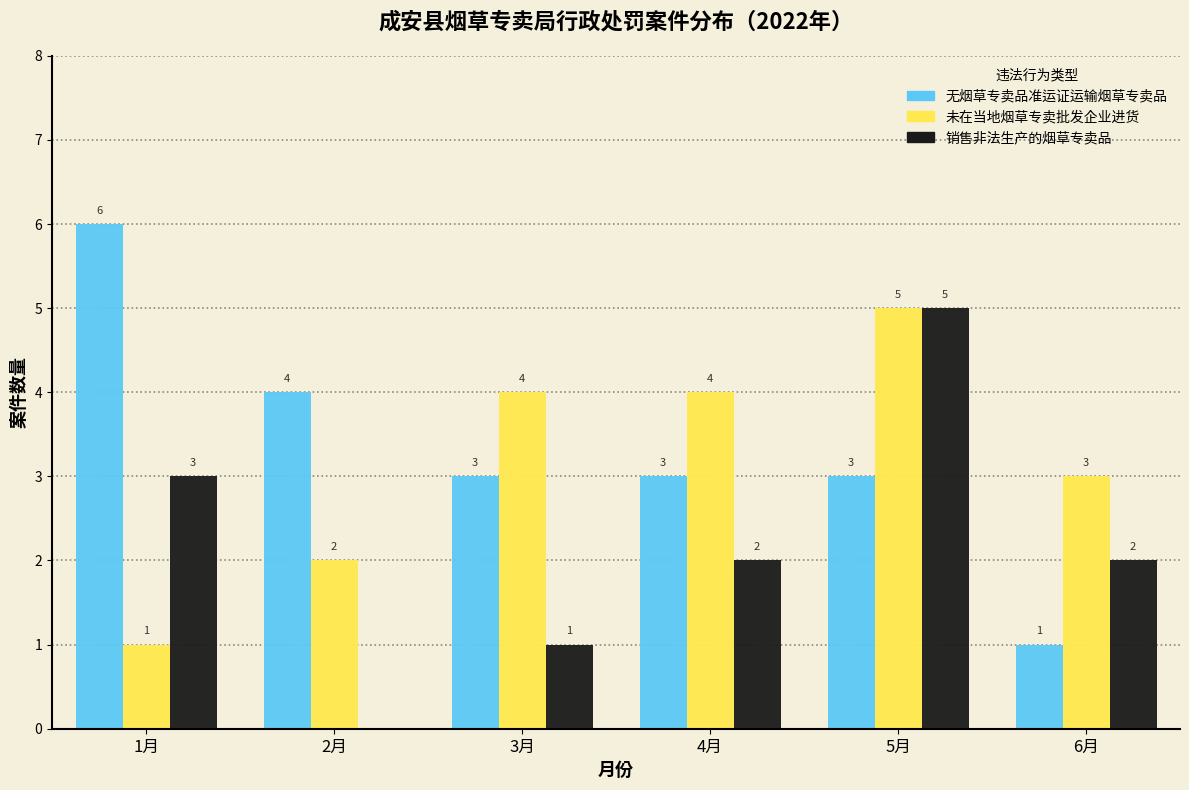

At which label does 无烟草专卖品准运证运输烟草专卖品 reach its peak?

1月